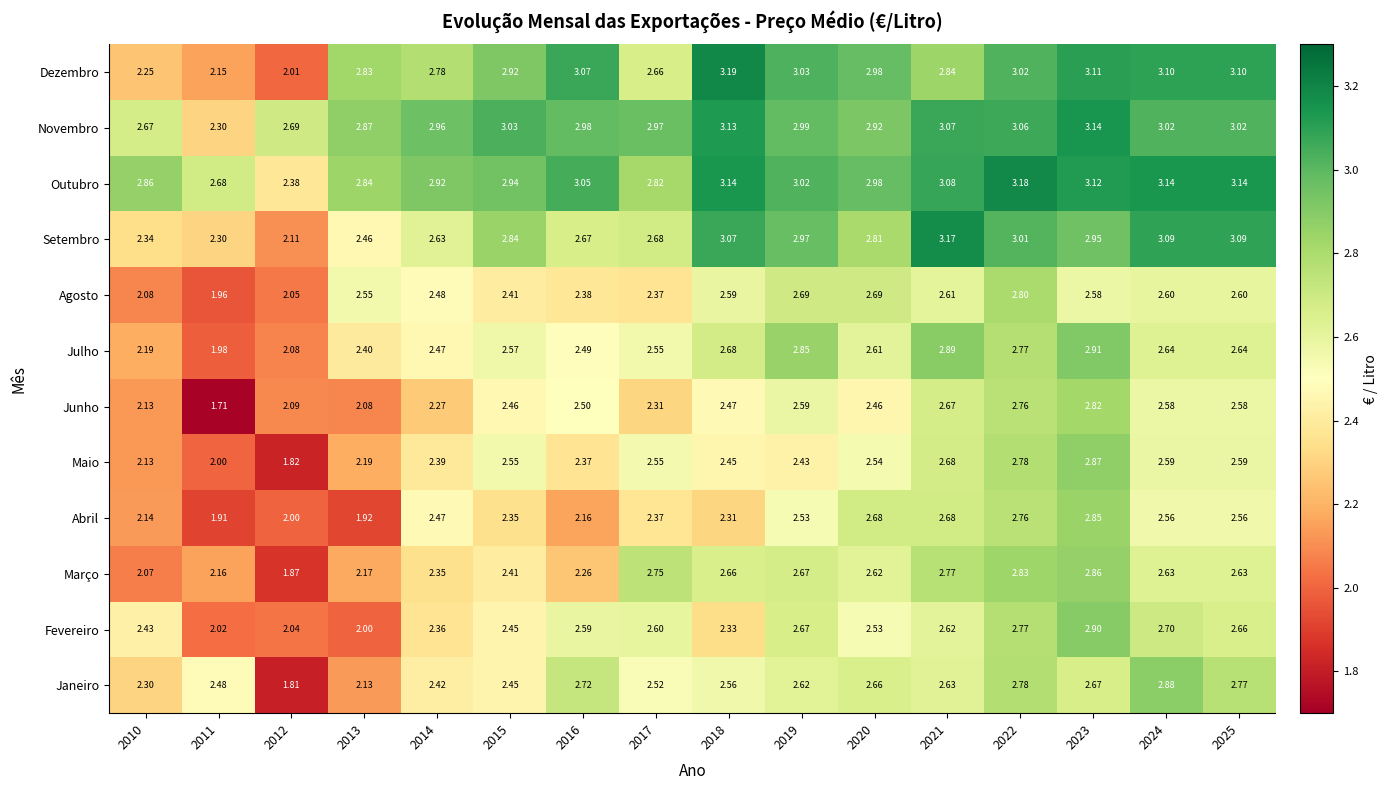

Rank the series by their maximum value, from lowest to highest.

Agosto, Junho, Abril, Março, Maio, Janeiro, Fevereiro, Julho, Novembro, Setembro, Outubro, Dezembro